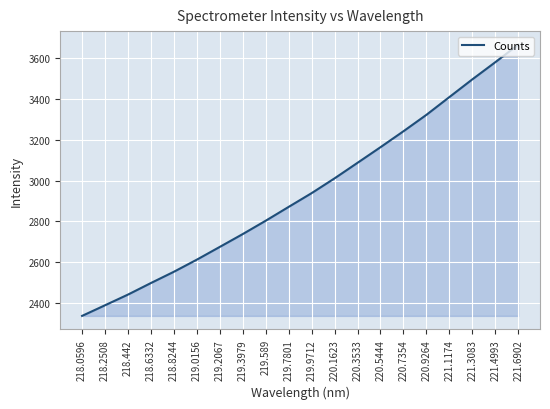

Which category has the highest value across all series?

221.6902